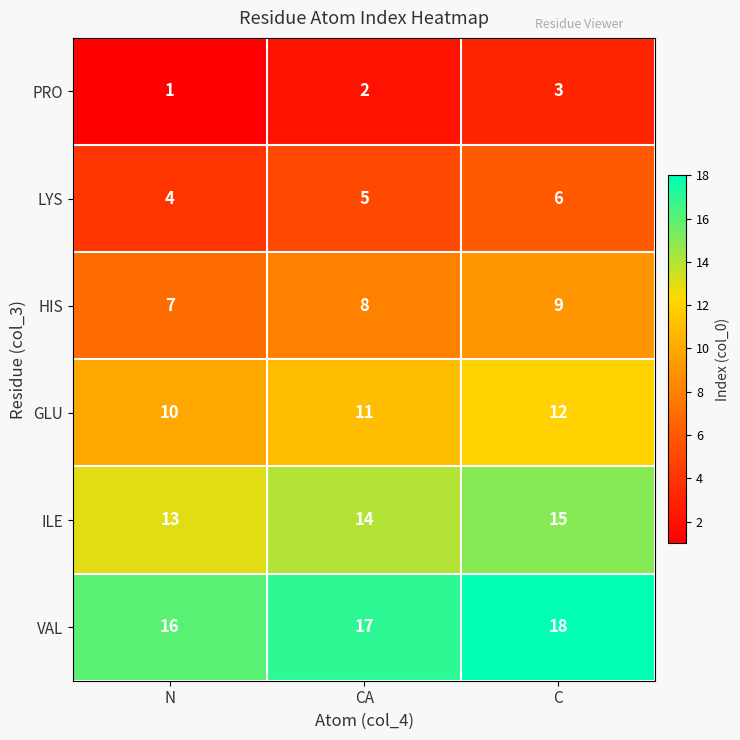

What is the sum of the ILE values at C and CA?

29